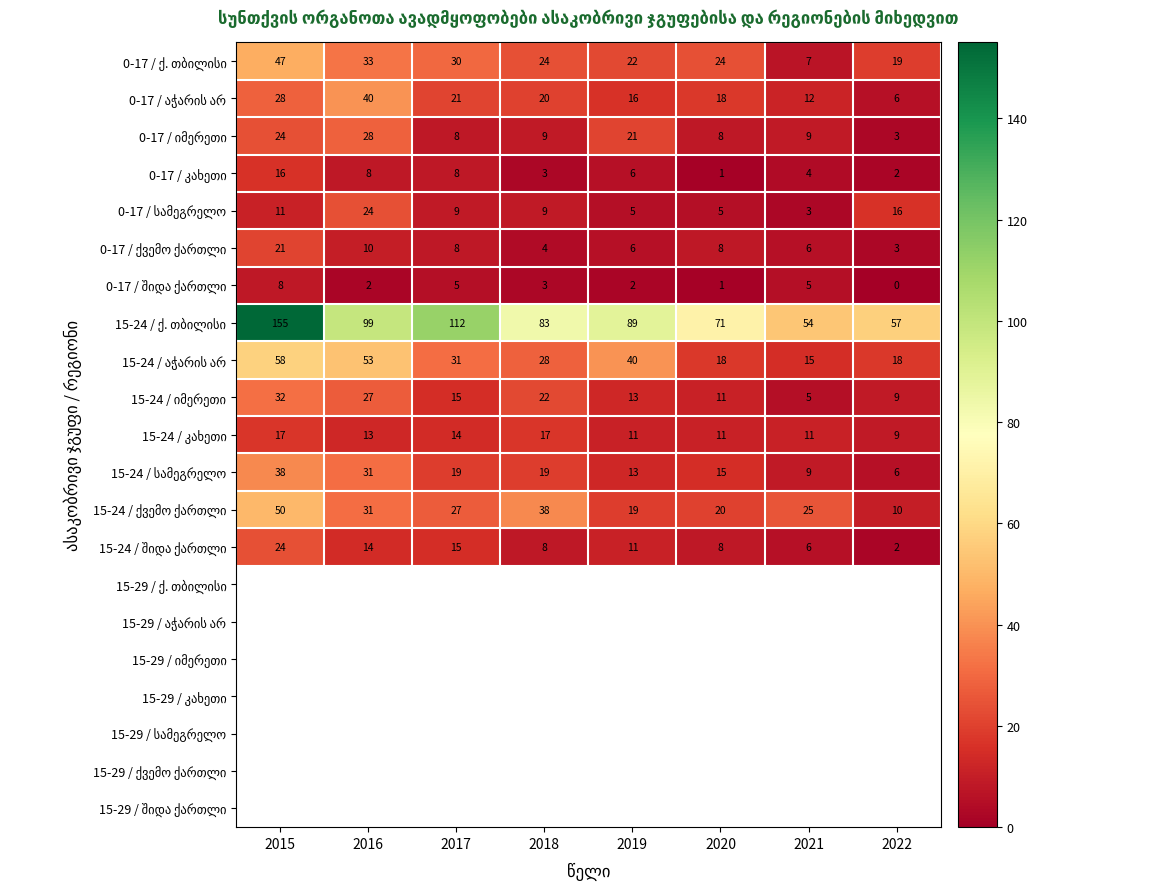

What is the approximate value of 15-24 / აჭარის არ at 2018?

28.0